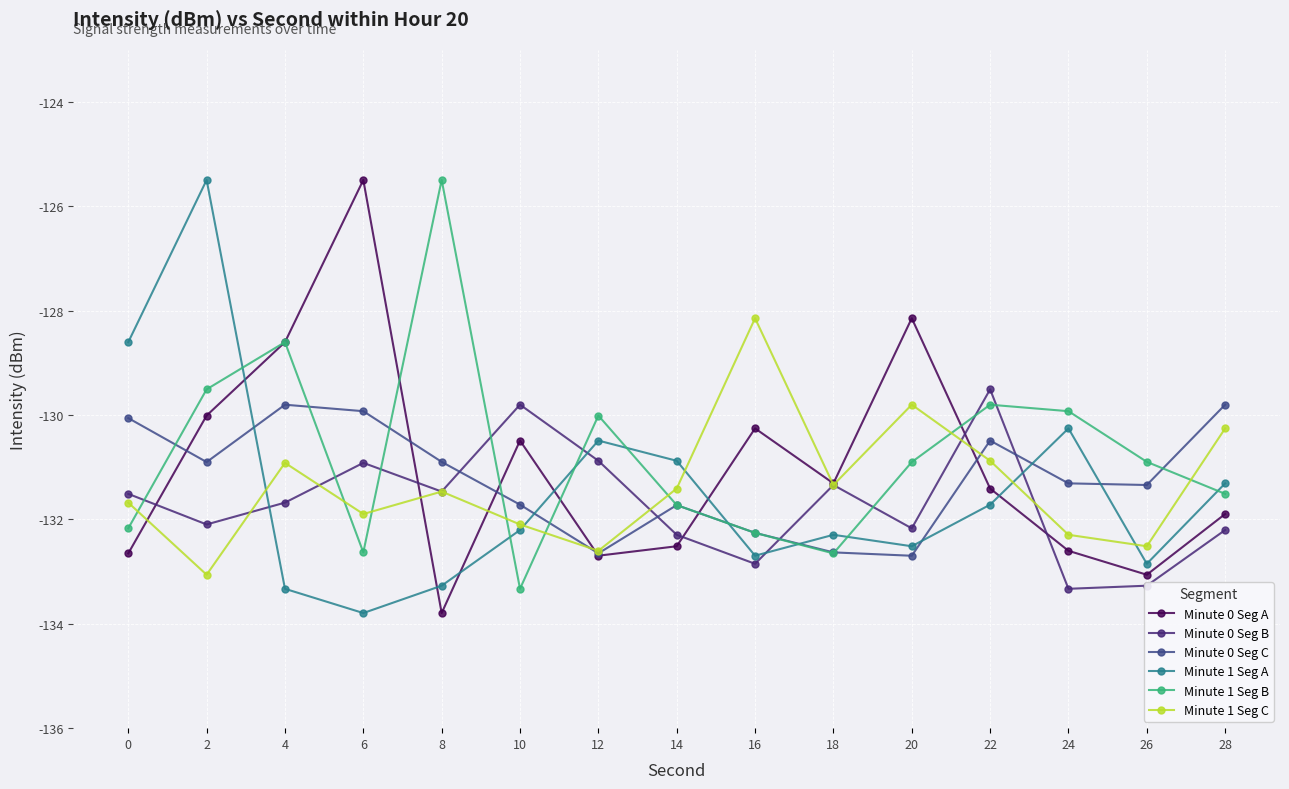

At which category does the chart reach its minimum across all series?

8